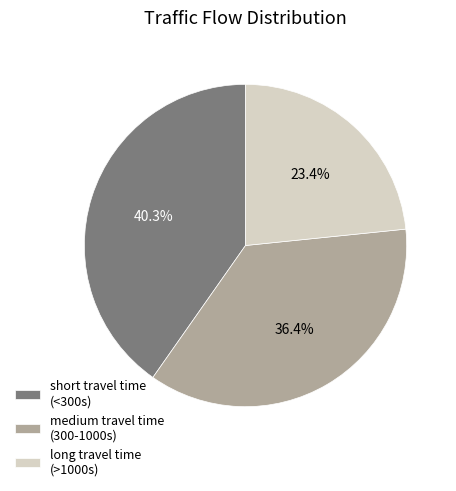

Combined, what portion of the pie is short travel time (<300s) and medium travel time (300-1000s)?

76.6%